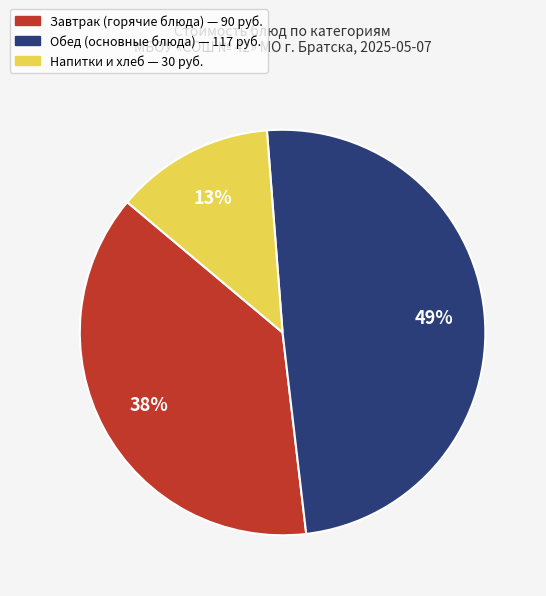

To the nearest percent, what is the average slice percentage?

33%